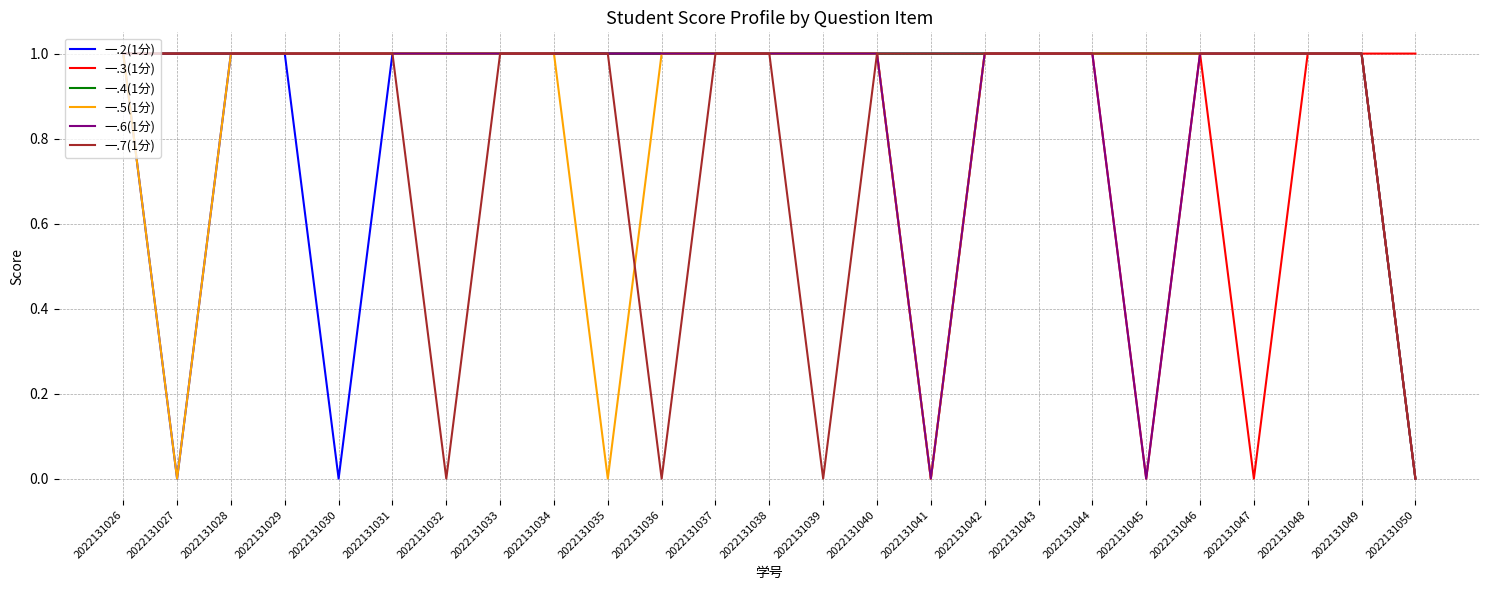

Does the chart have visible grid lines?

Yes